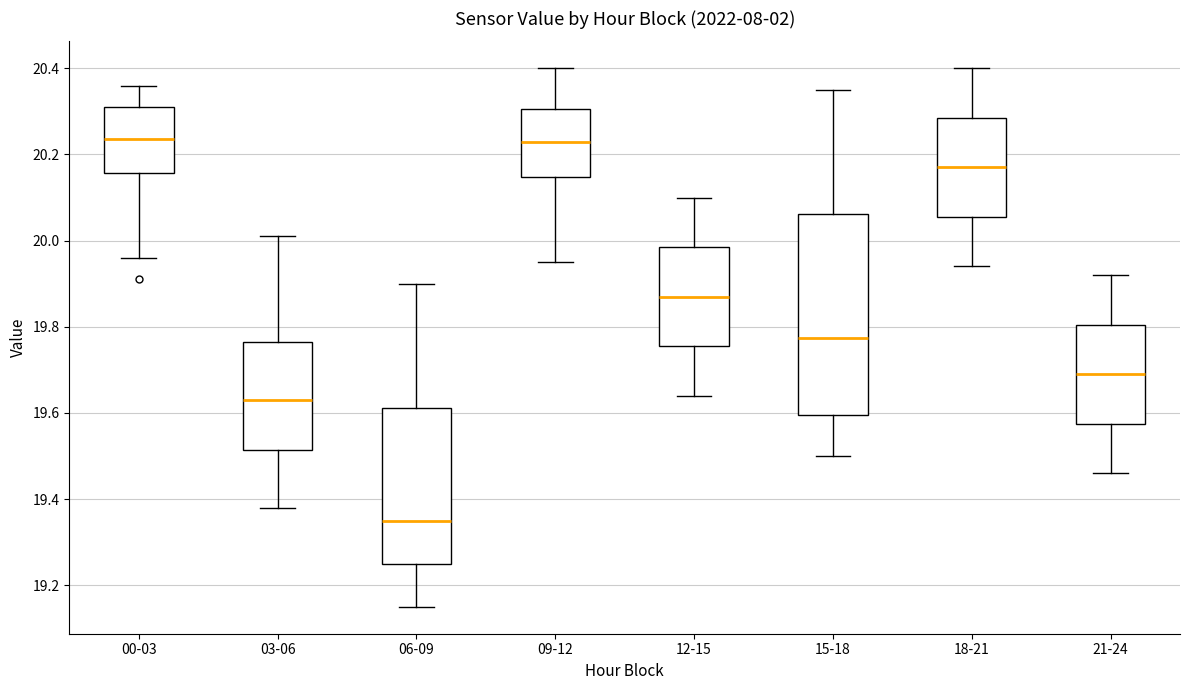

Reading left to right, transcribe this box plot: for each box, give where its median line is, the range the box spans, and where its two whiskers end, as read against the y-axis. The values are not printed on the chart, so give them approximately, as read against the axis.

00-03: median 20.24, box 20.16 to 20.32, whiskers 19.96 to 20.36
03-06: median 19.64, box 19.52 to 19.76, whiskers 19.38 to 20.02
06-09: median 19.36, box 19.26 to 19.62, whiskers 19.16 to 19.90
09-12: median 20.24, box 20.14 to 20.30, whiskers 19.96 to 20.40
12-15: median 19.88, box 19.76 to 19.98, whiskers 19.64 to 20.10
15-18: median 19.78, box 19.60 to 20.06, whiskers 19.50 to 20.36
18-21: median 20.18, box 20.06 to 20.28, whiskers 19.94 to 20.40
21-24: median 19.70, box 19.58 to 19.80, whiskers 19.46 to 19.92